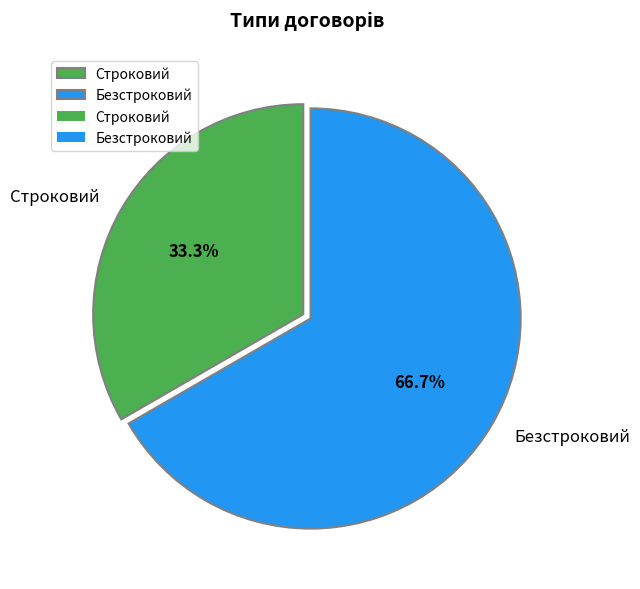

The Строковий slice represents 24% of the pie. True or false?

False